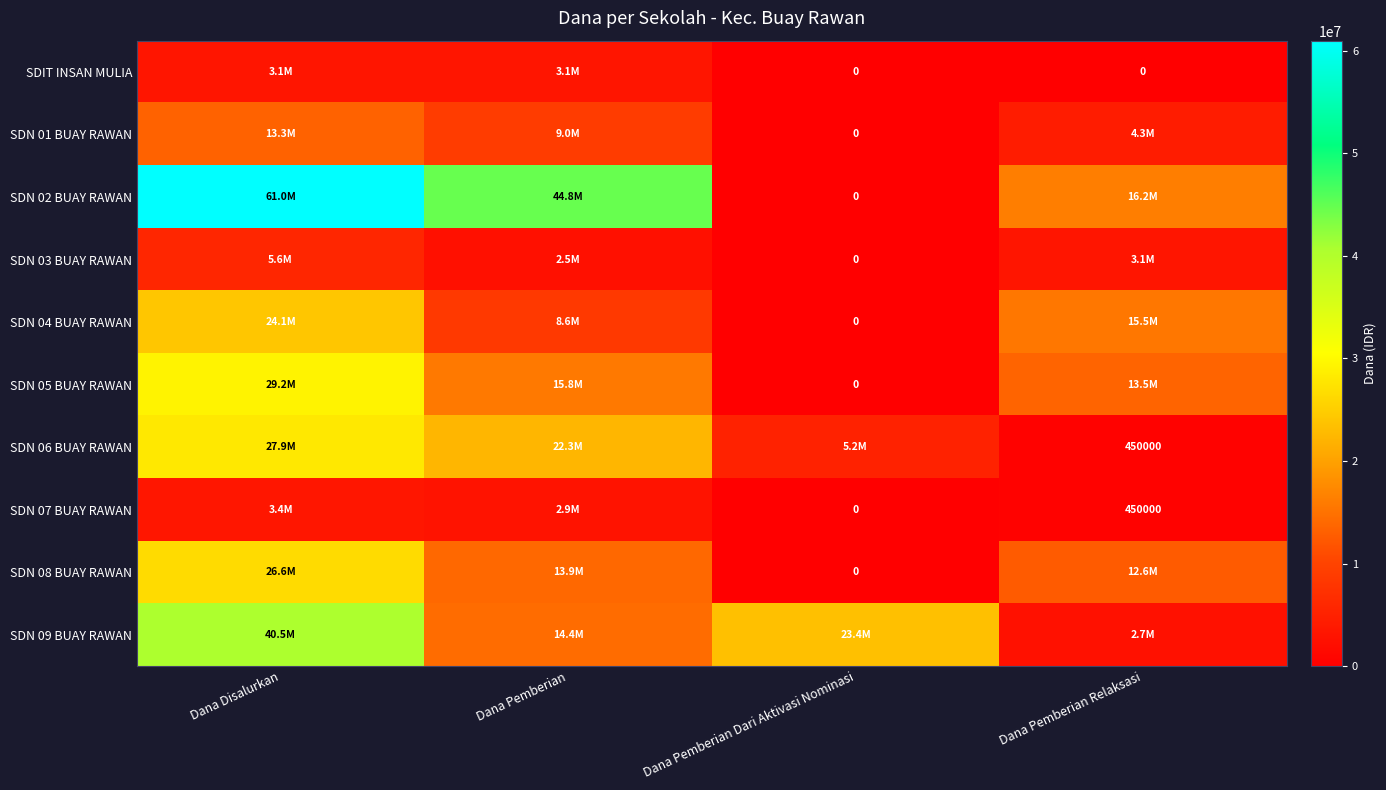

What is the maximum value shown in the chart?

60975000